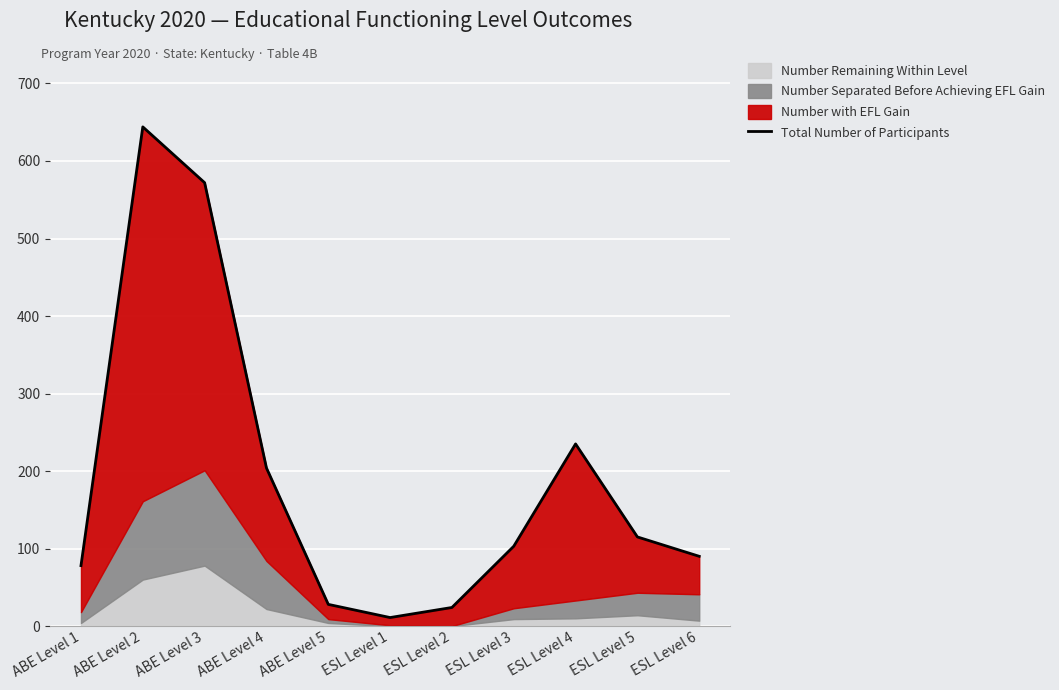

What position from the right is ABE Level 1?

11